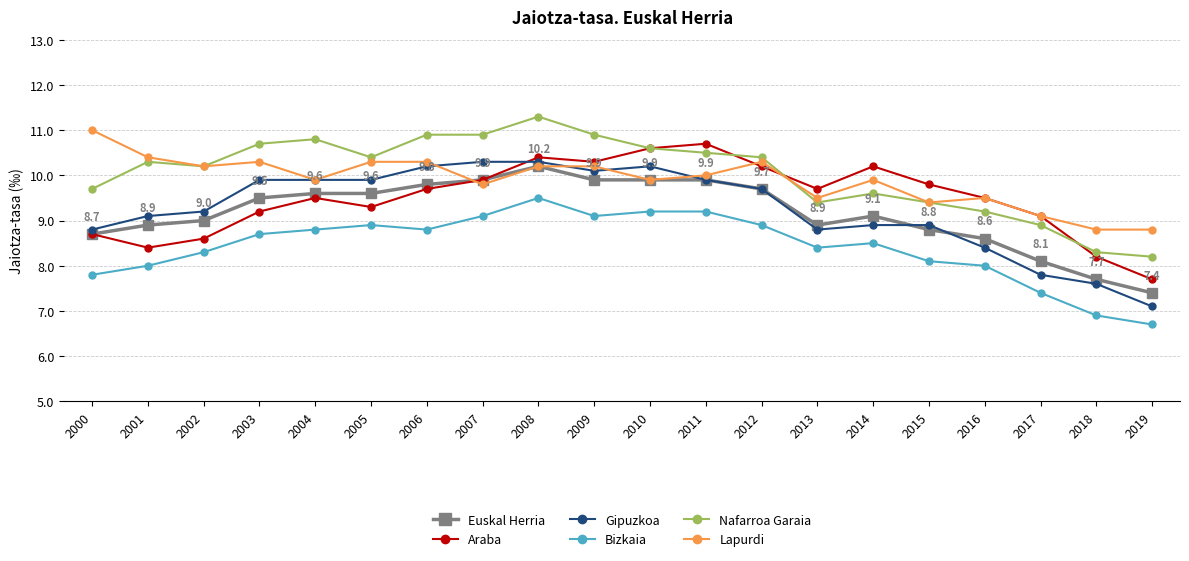

Where is Nafarroa Garaia nearest to the value 9?

2017